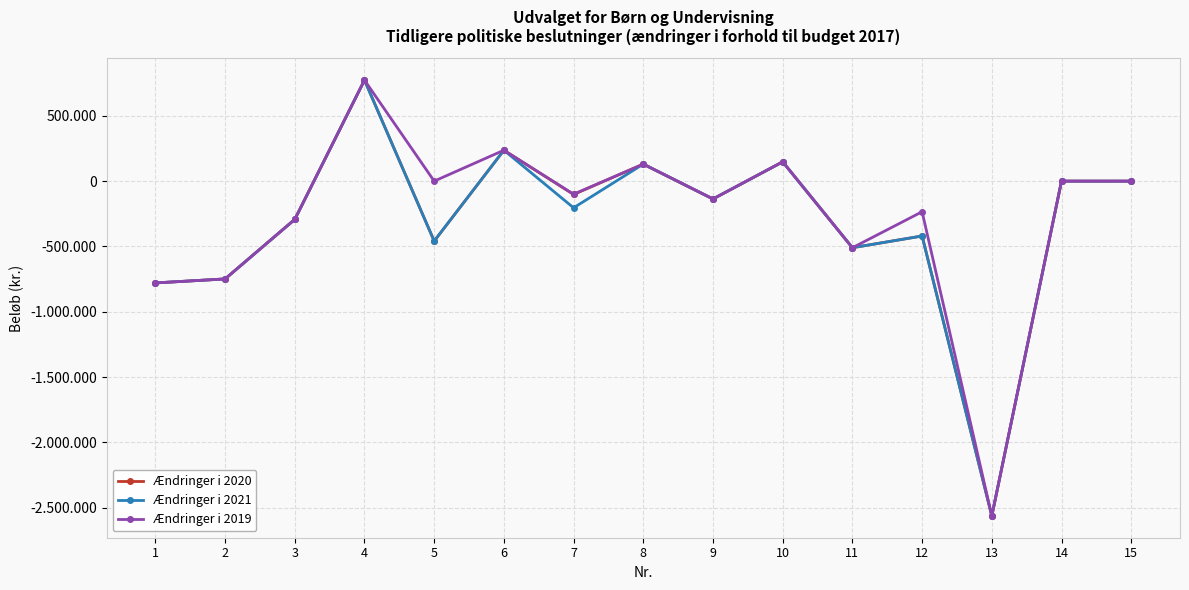

Does the chart have visible grid lines?

Yes